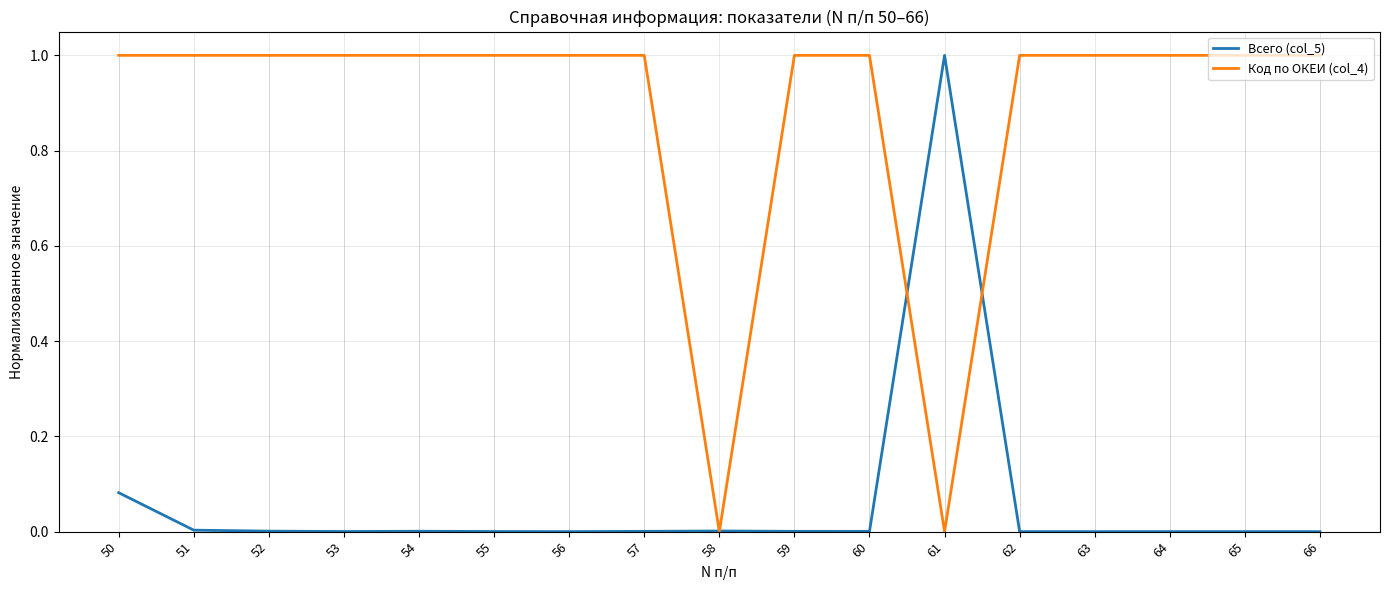

Does the chart have visible grid lines?

Yes